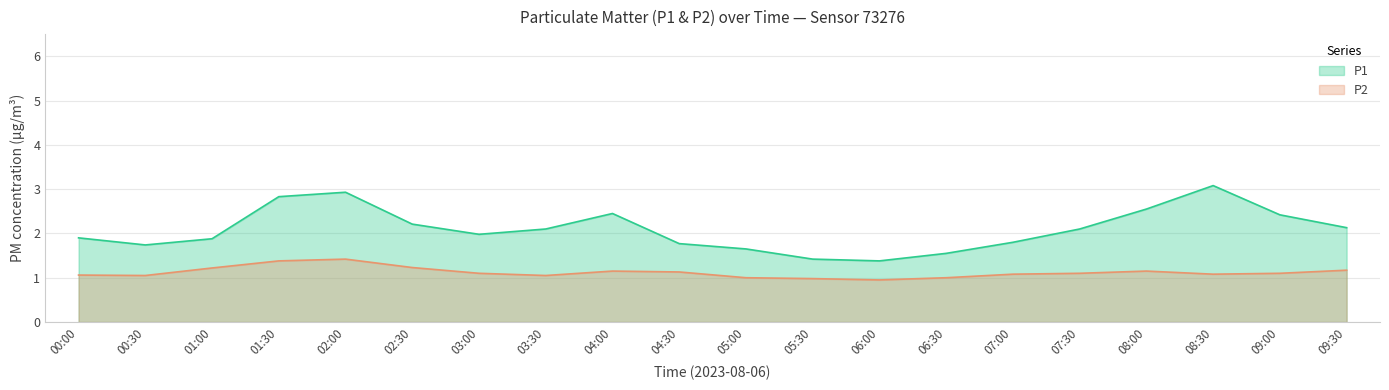

Reading left to right, extract all data points from this chart.

P1: 00:00=1.9	00:30=1.7	01:00=1.9	01:30=2.8	02:00=2.9	02:30=2.2	03:00=2.0	03:30=2.1	04:00=2.5	04:30=1.8	05:00=1.6	05:30=1.4	06:00=1.4	06:30=1.6	07:00=1.8	07:30=2.1	08:00=2.5	08:30=3.1	09:00=2.4	09:30=2.1
P2: 00:00=1.1	00:30=1.1	01:00=1.2	01:30=1.4	02:00=1.4	02:30=1.2	03:00=1.1	03:30=1.1	04:00=1.1	04:30=1.1	05:00=1.0	05:30=1.0	06:00=0.9	06:30=1.0	07:00=1.1	07:30=1.1	08:00=1.1	08:30=1.1	09:00=1.1	09:30=1.2